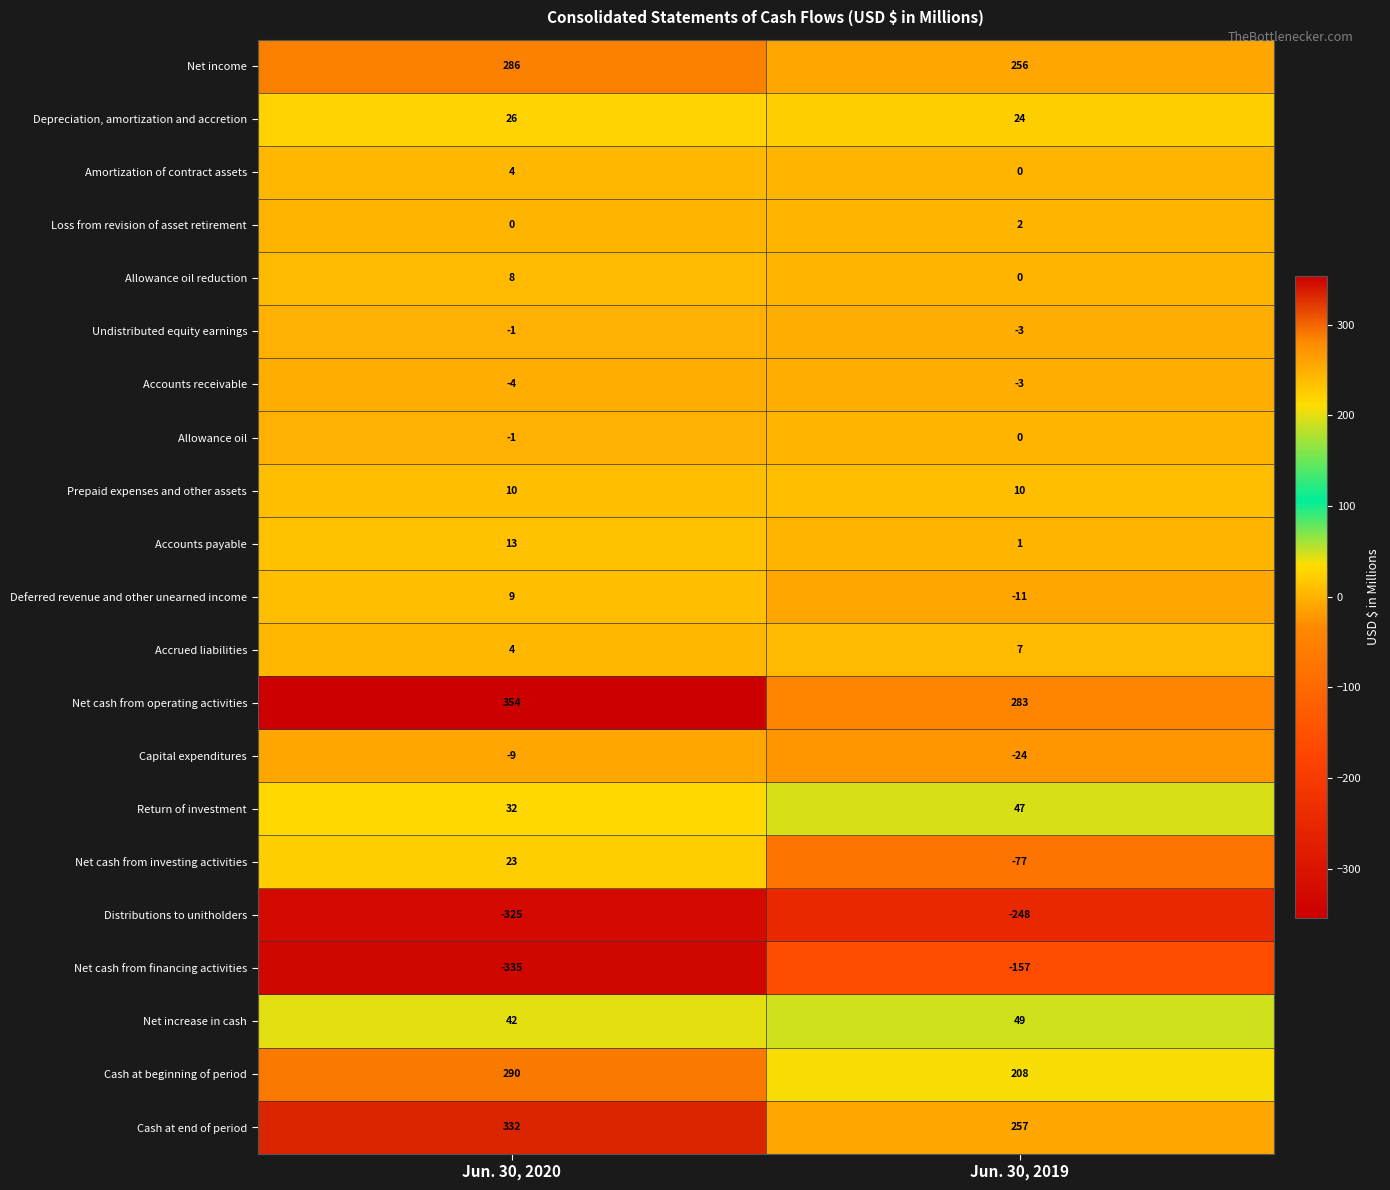

Which category has the lowest value across all series?

Jun. 30, 2020